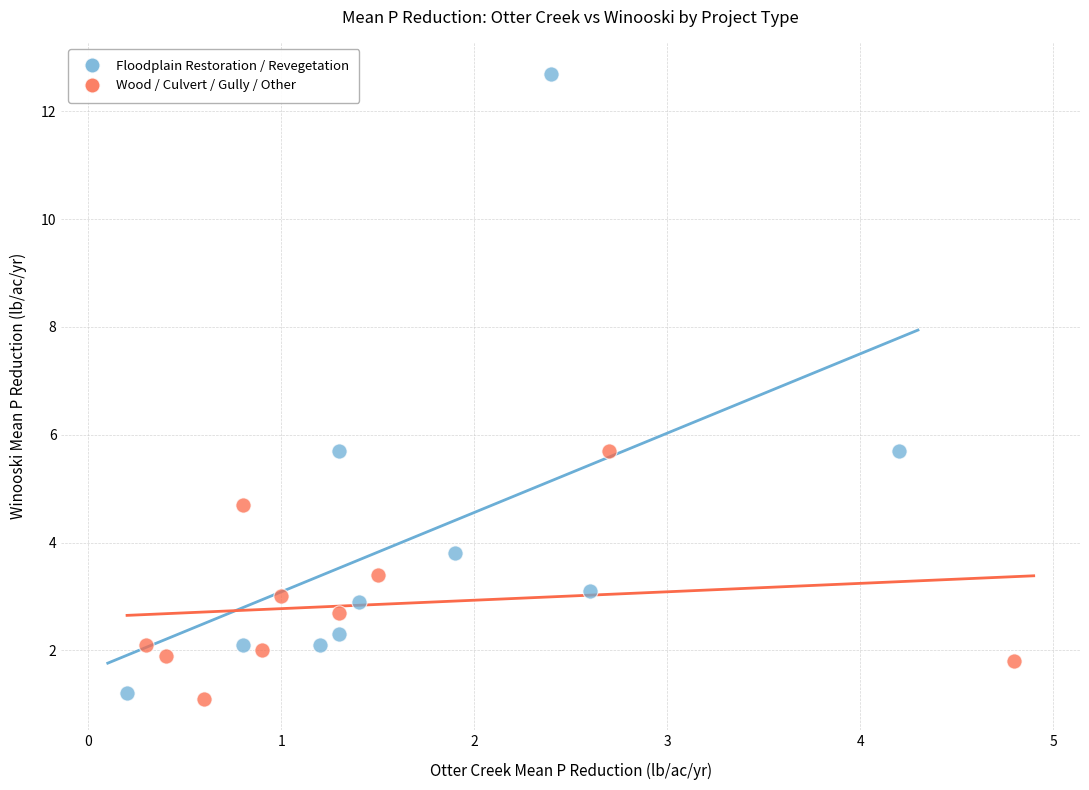

What are all the series names shown in the legend?

Floodplain Restoration / Revegetation, Wood / Culvert / Gully / Other